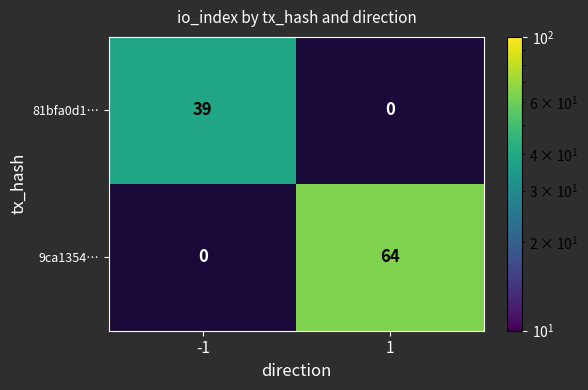

Rank the series by their average value, from highest to lowest.

9ca1354…, 81bfa0d1…